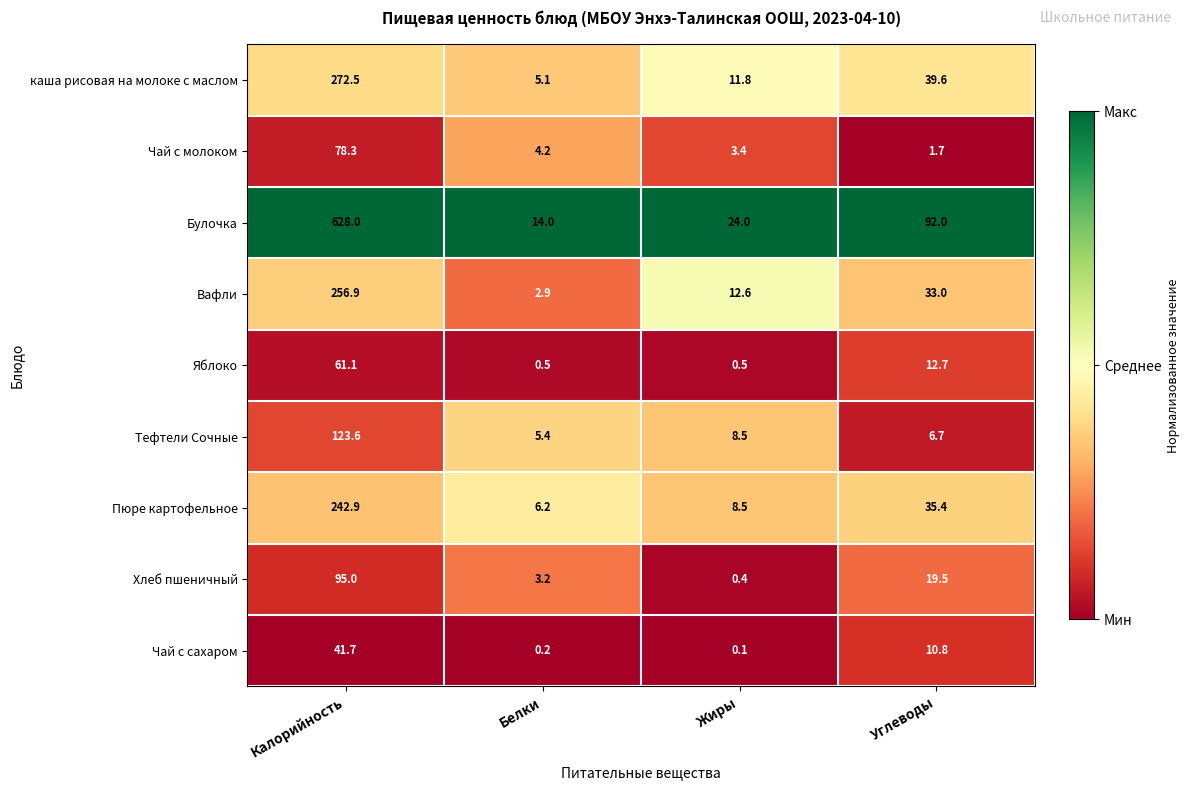

At which category does the chart reach its peak across all series?

Калорийность